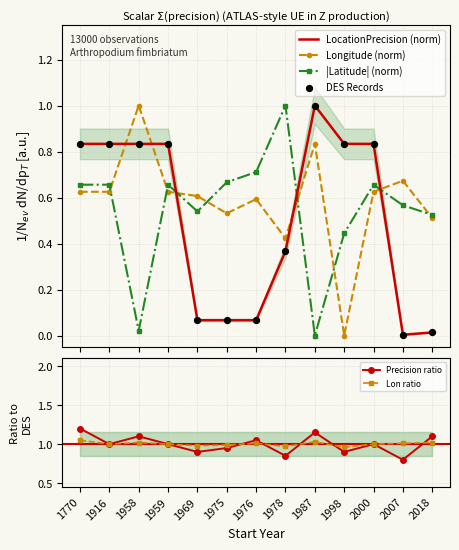

At how many categories does at least one series exceed 0?

13